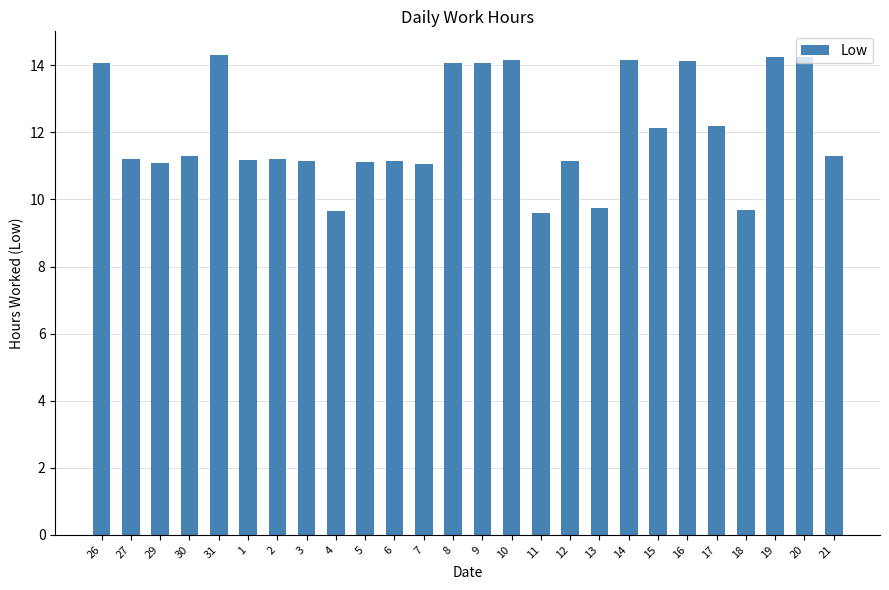

What is the smallest value displayed?

9.6